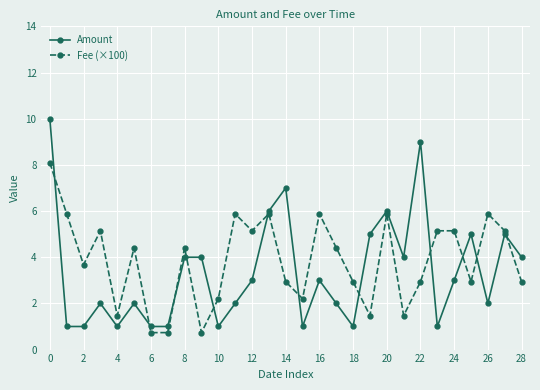

How many intersections are there between Fee (×100) and Amount?

12